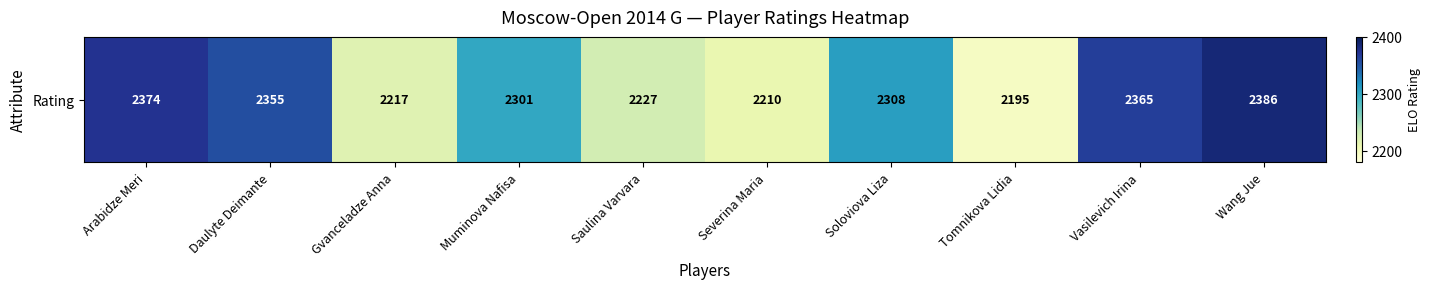

What is the minimum value shown in the chart?

2195